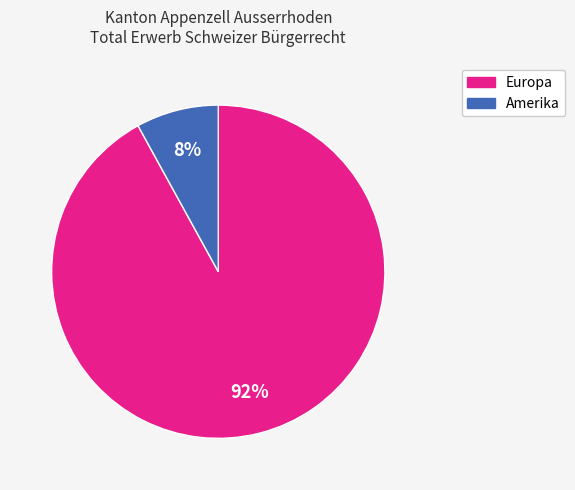

How many segments does this pie chart have?

2